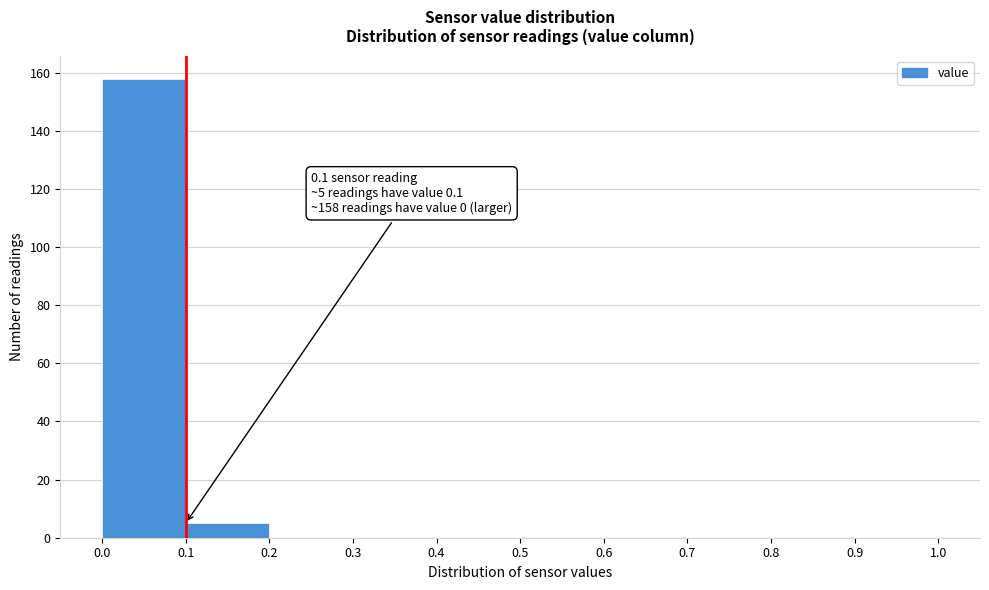

Over which range of the x-axis is the bar tallest?

0.0 to 0.1